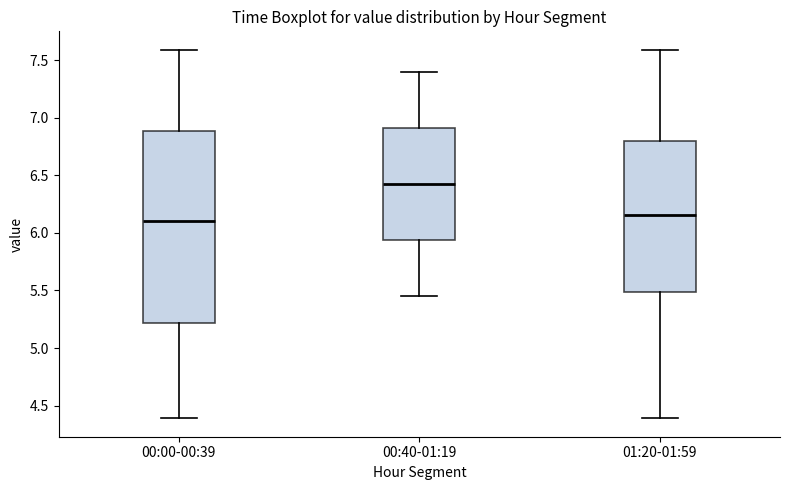

Reading left to right, read every box against the y-axis: the position of its median line, the range the box covers, and the ends of its whiskers. The values are not printed on the chart, so give them approximately, as read against the axis.

00:00-00:39: median 6.10, box 5.20 to 6.90, whiskers 4.40 to 7.60
00:40-01:19: median 6.45, box 5.95 to 6.90, whiskers 5.45 to 7.40
01:20-01:59: median 6.15, box 5.50 to 6.80, whiskers 4.40 to 7.60